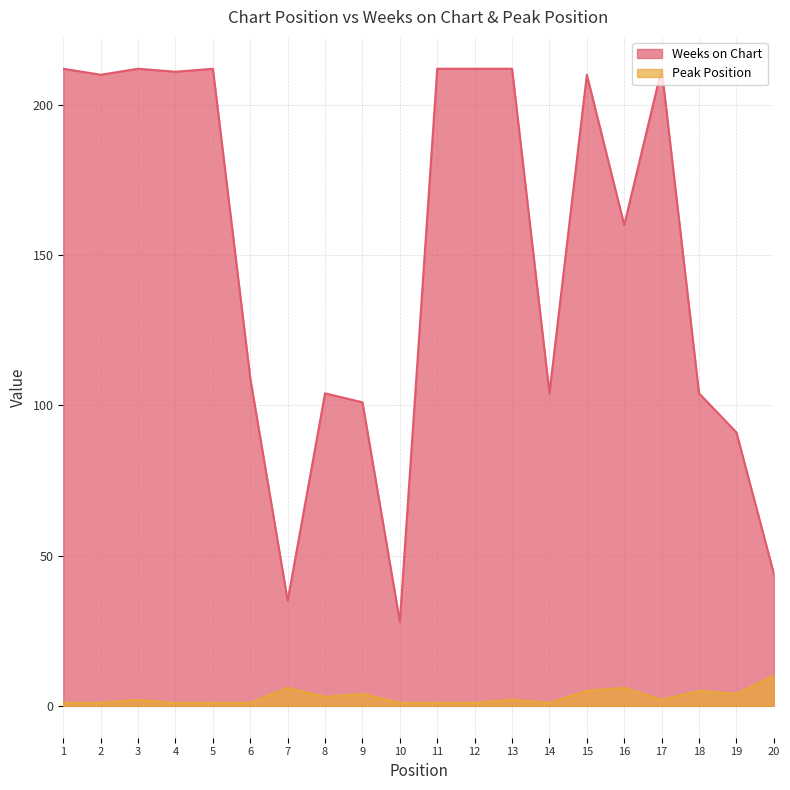

Between 19 and 16, which is larger?

16